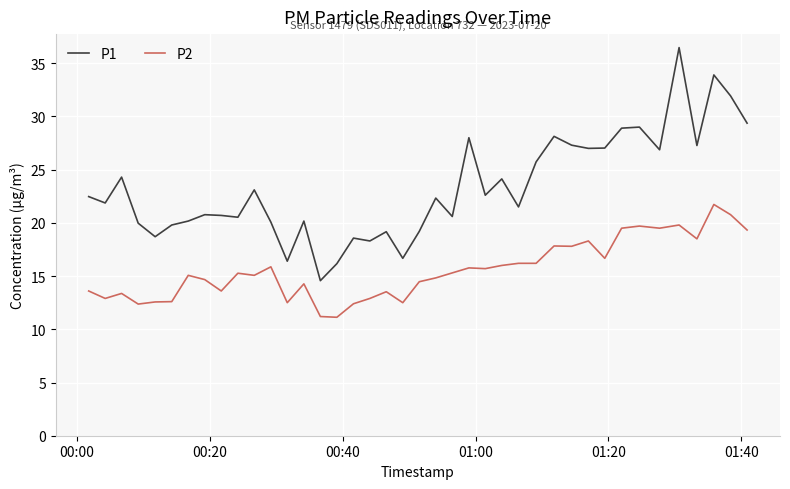

Which series has the widest spread of values?

P1